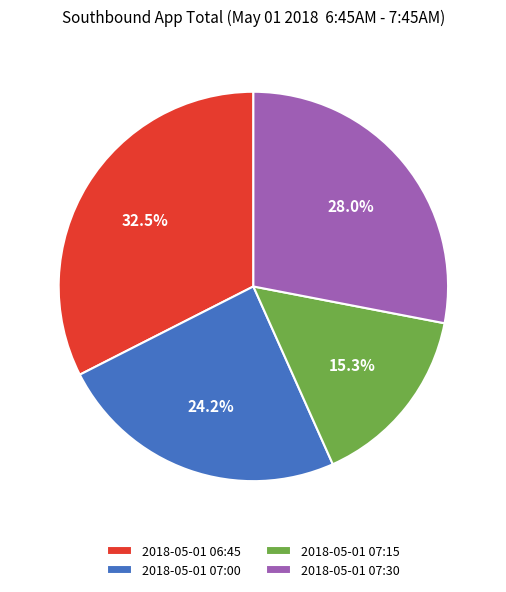

True or false: 2018-05-01 07:00 accounts for 34% of the total.

False